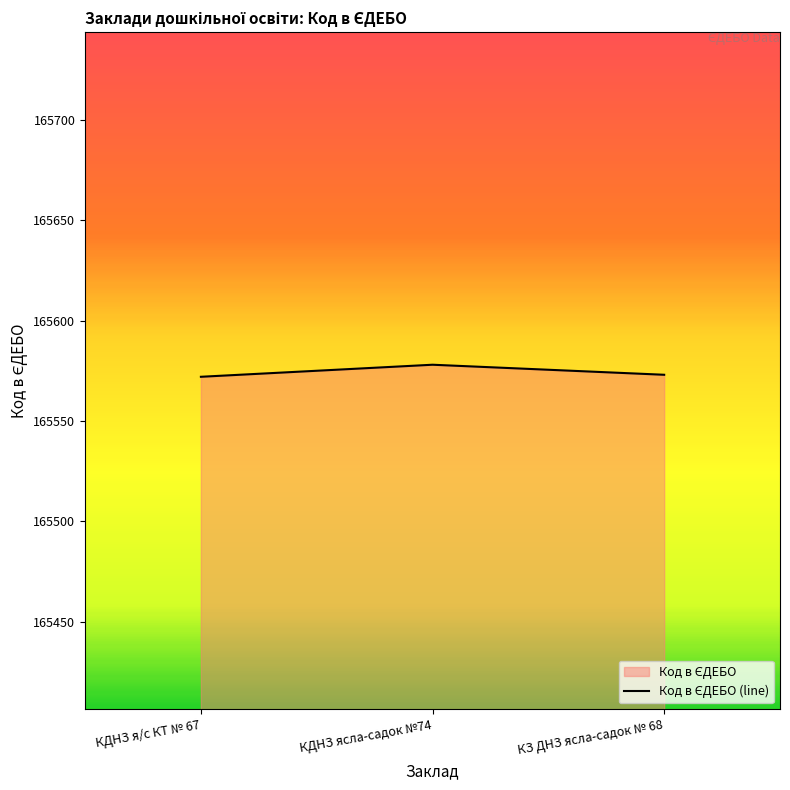

What is the maximum value shown in the chart?

165578